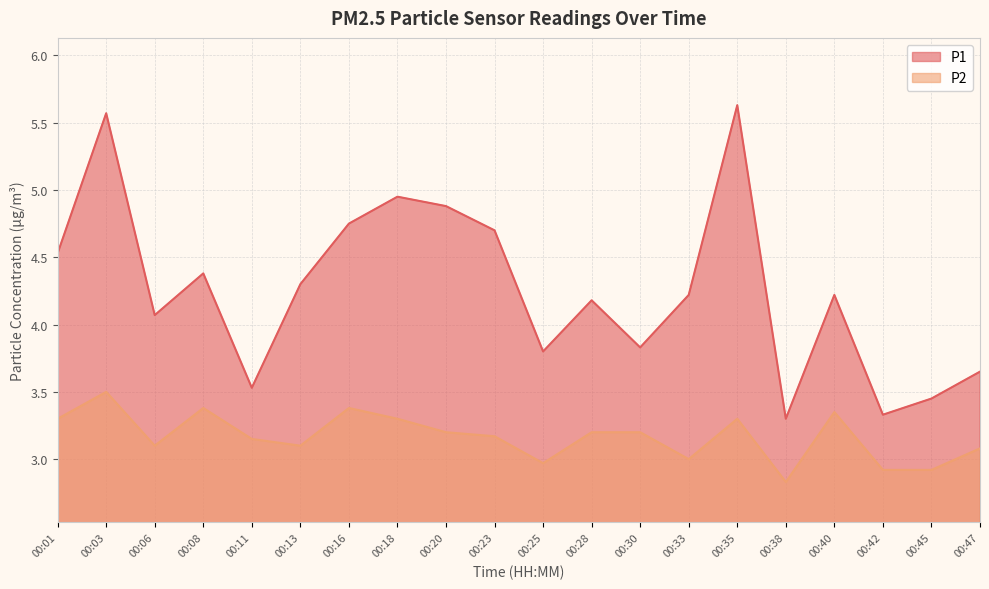

Reading left to right, list all the values displayed in this chart.

P1: 4.5	5.6	4.1	4.4	3.5	4.3	4.8	5.0	4.9	4.7	3.8	4.2	3.8	4.2	5.6	3.3	4.2	3.3	3.5	3.6
P2: 3.3	3.5	3.1	3.4	3.1	3.1	3.4	3.3	3.2	3.2	3.0	3.2	3.2	3.0	3.3	2.8	3.4	2.9	2.9	3.1